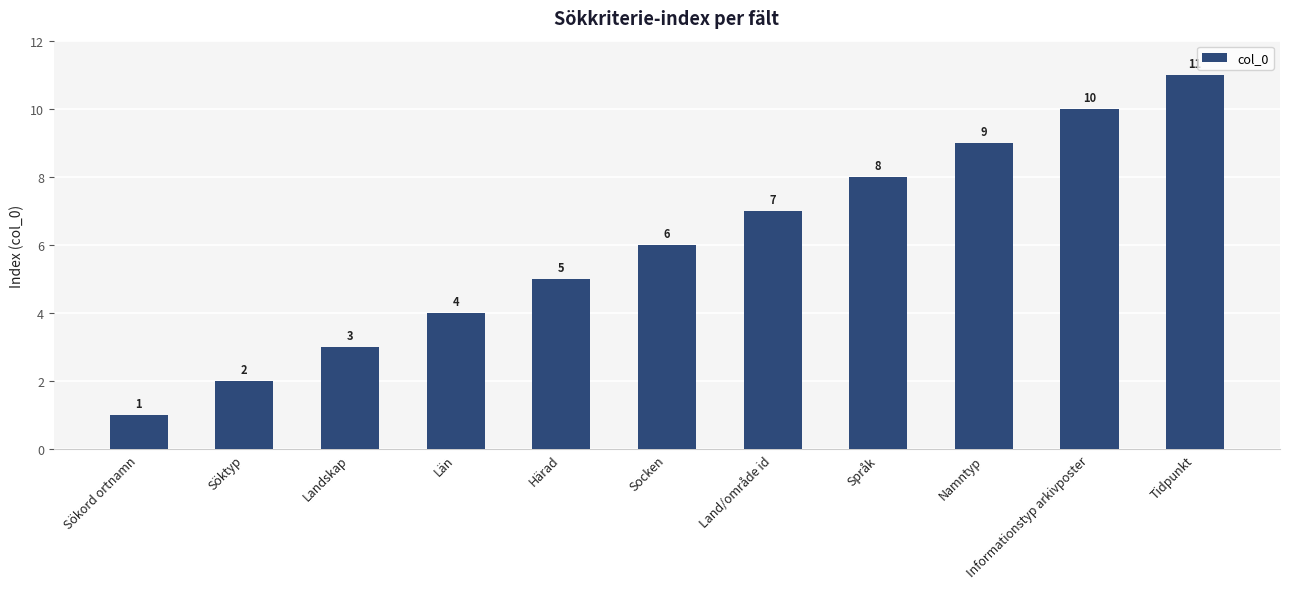

Which label corresponds to the largest value in the chart?

Tidpunkt